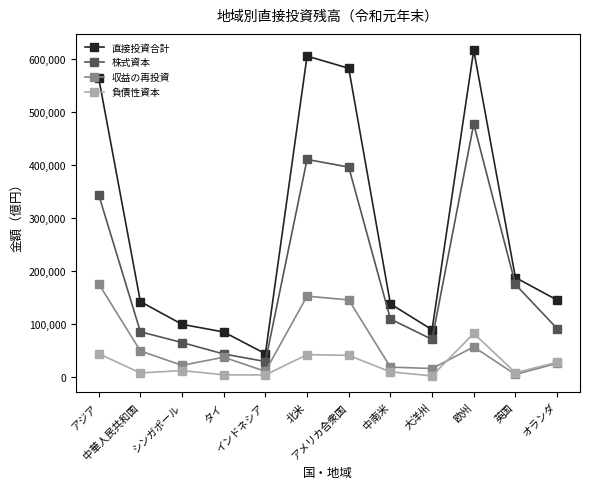

What is the lowest value of the 直接投資合計 series?

43996